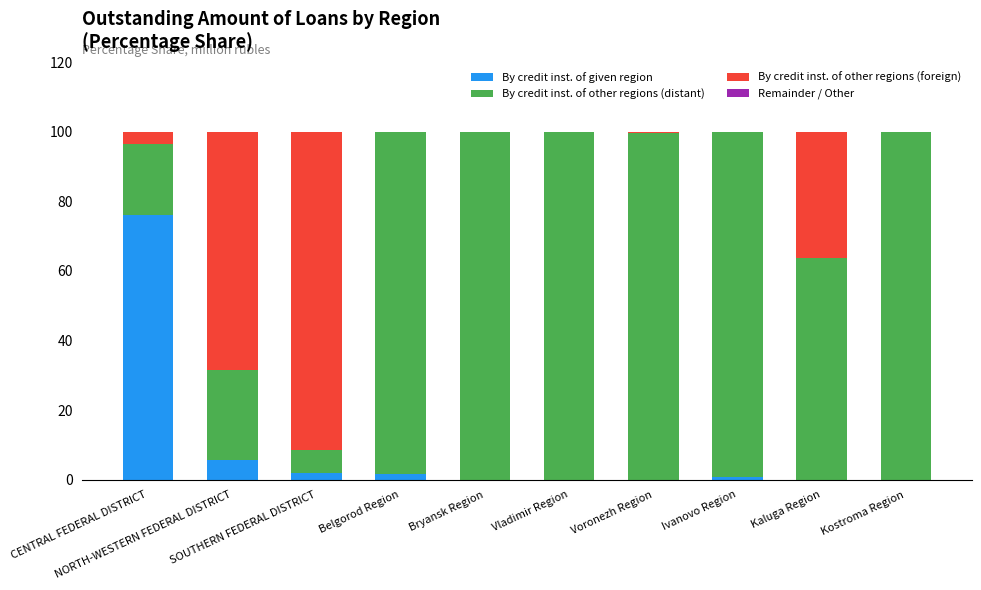

What is the maximum value for By credit inst. of given region?

76.0